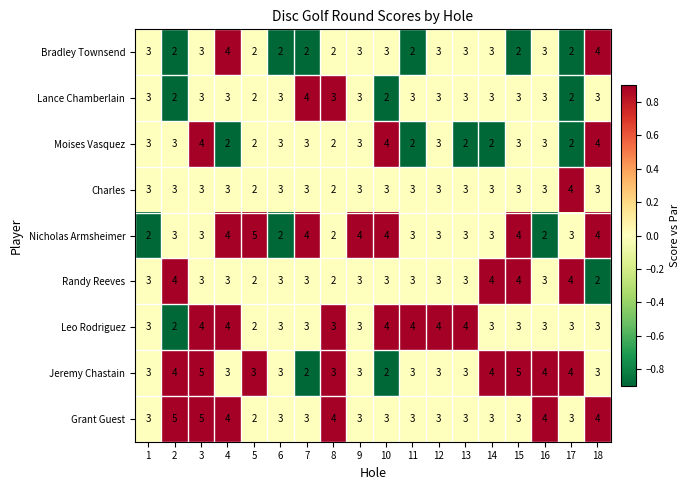

What is the total value across all series at 3?

33